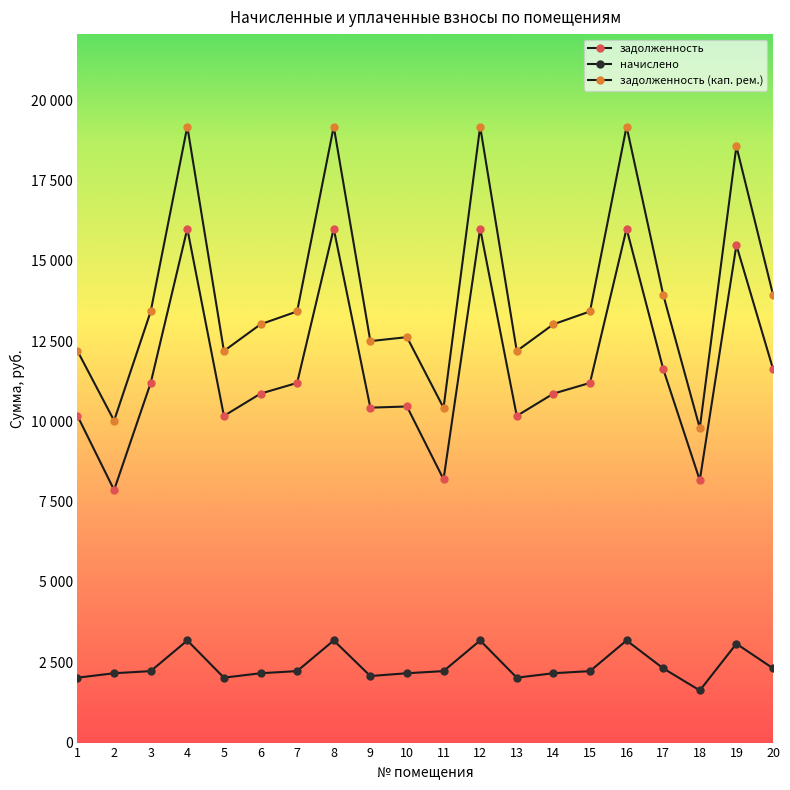

True or false: задолженность (кап. рем.) has a value of 17207.2 at 18.

False